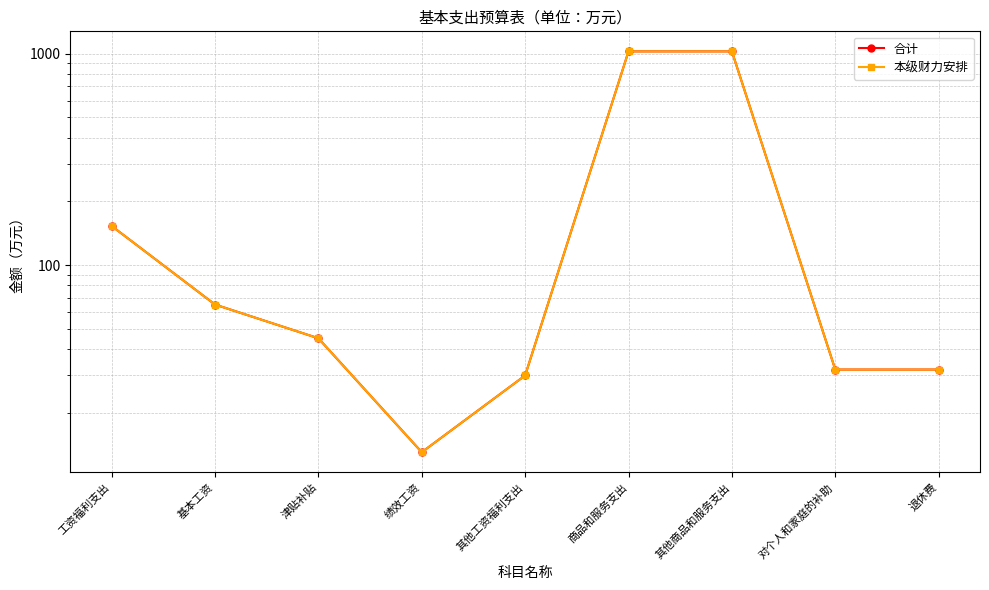

How many series are shown in this chart?

2